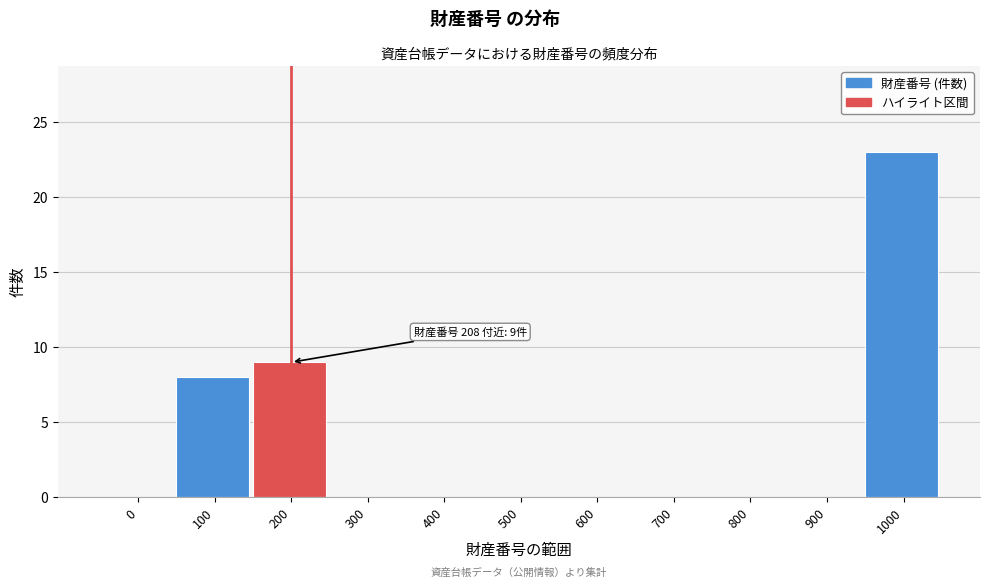

Reading right to left, what are all the values shown in this chart?

1000=23	900=0	800=0	700=0	600=0	500=0	400=0	300=0	200=9	100=8	0=0